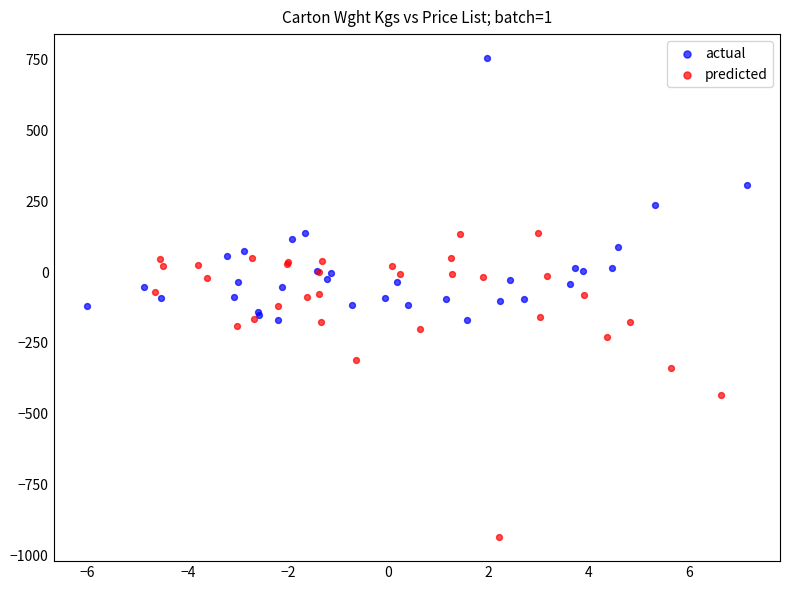

Which series contains the highest Y value?

actual